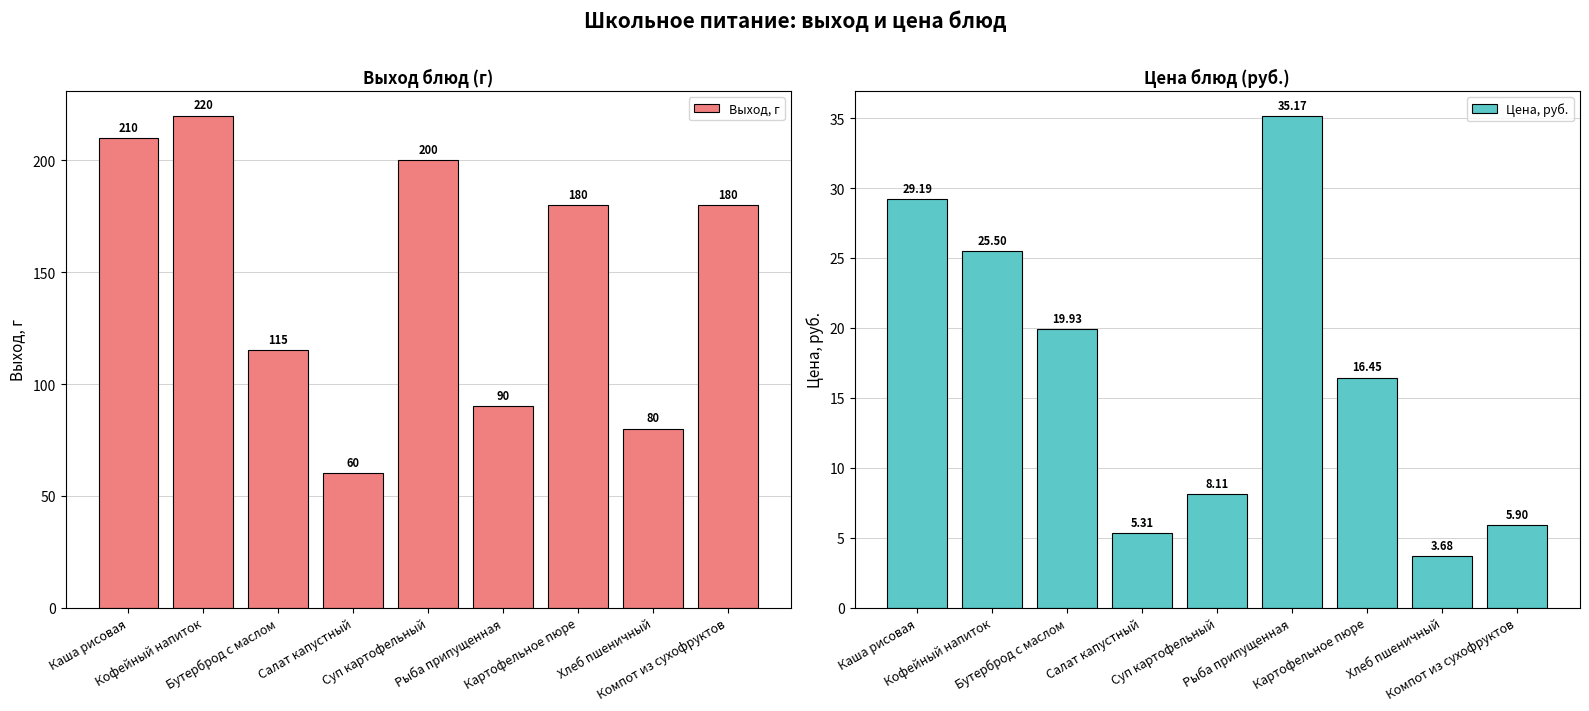

What is the approximate value of Выход, г at Каша рисовая?

210